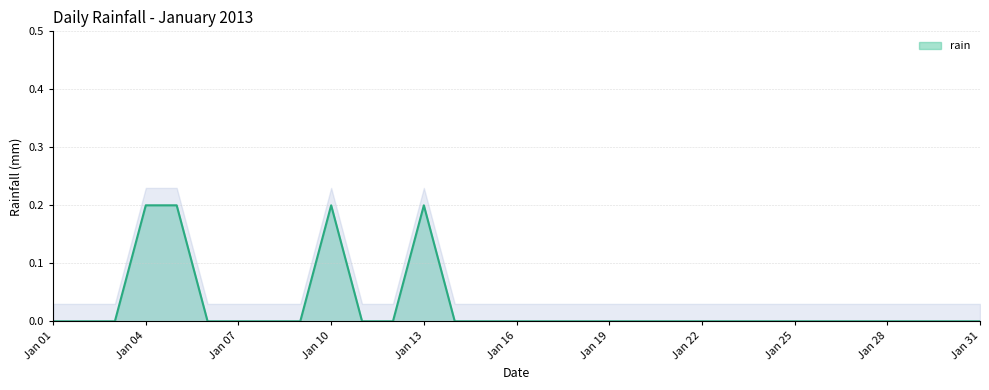

What is the greatest value displayed?

0.2